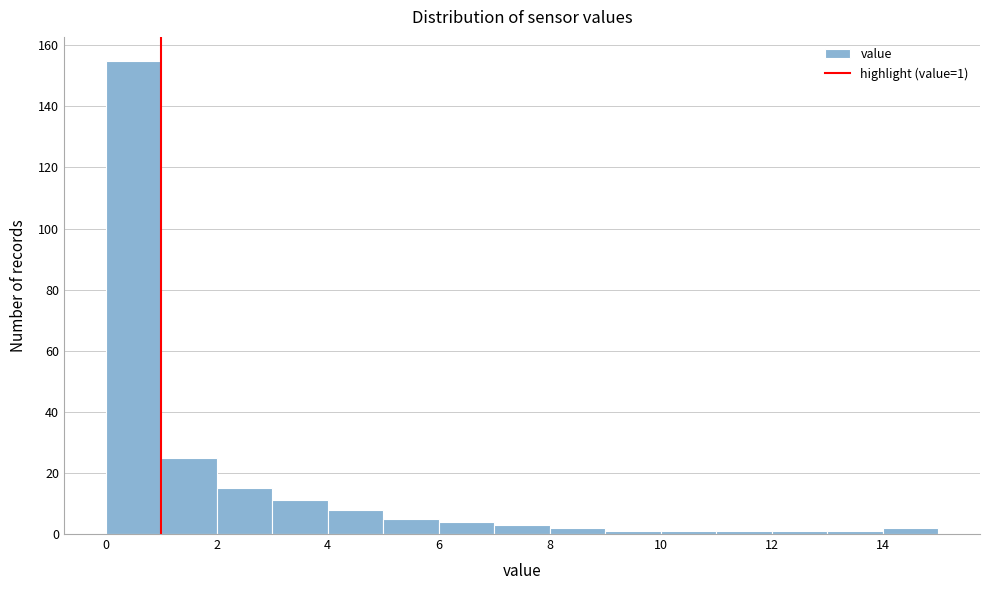

Over which range of the x-axis is the bar tallest?

0 to 1